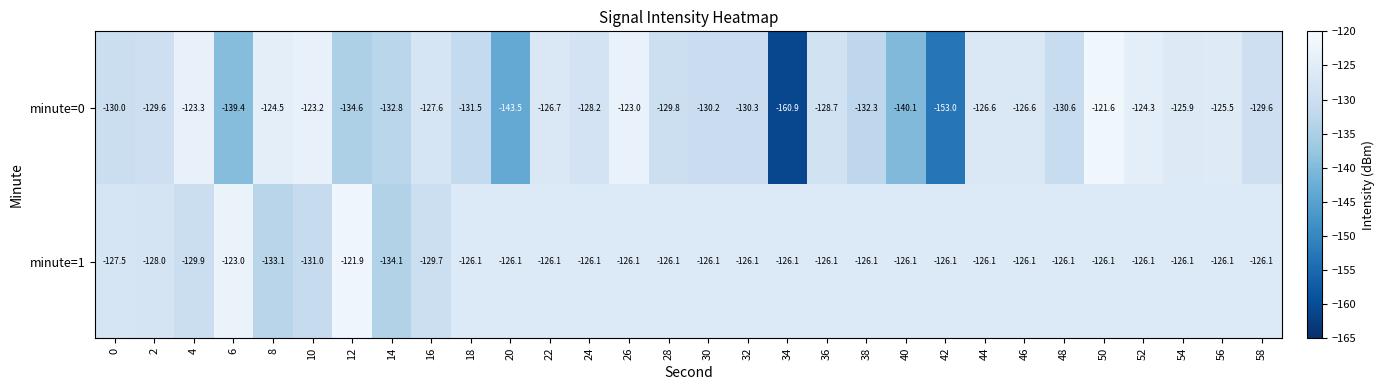

Count the number of data series in this chart.

2